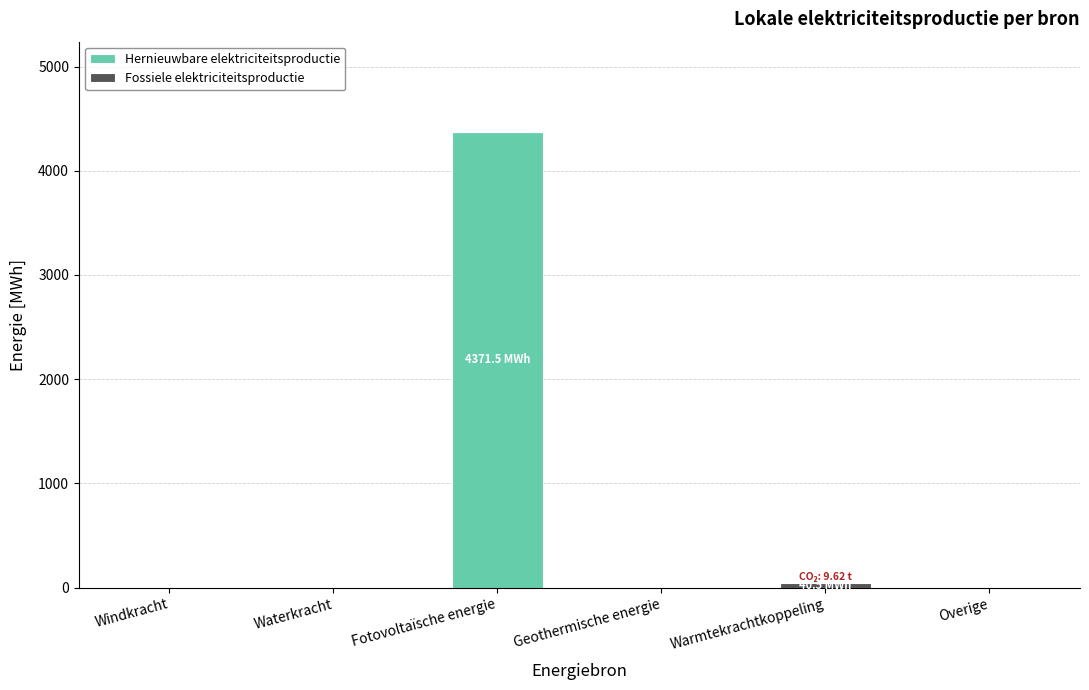

Which category has the highest value in the Hernieuwbare elektriciteitsproductie series?

Fotovoltaïsche energie